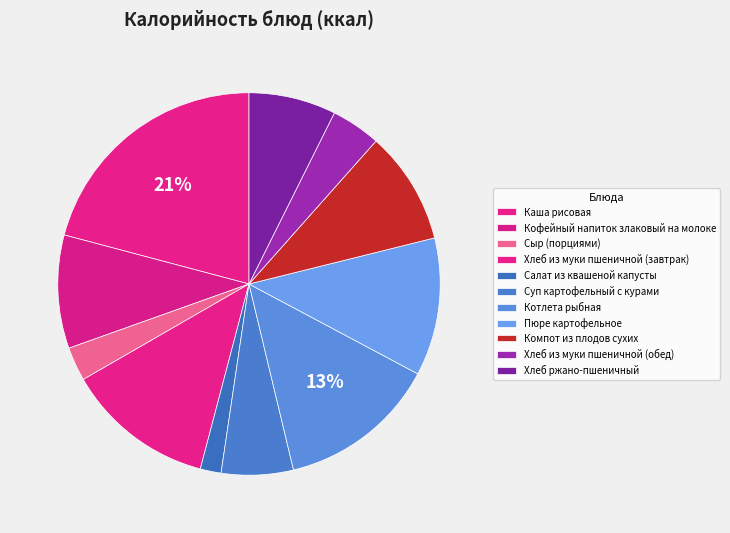

Which slice is the smallest?

Салат из квашеной капусты